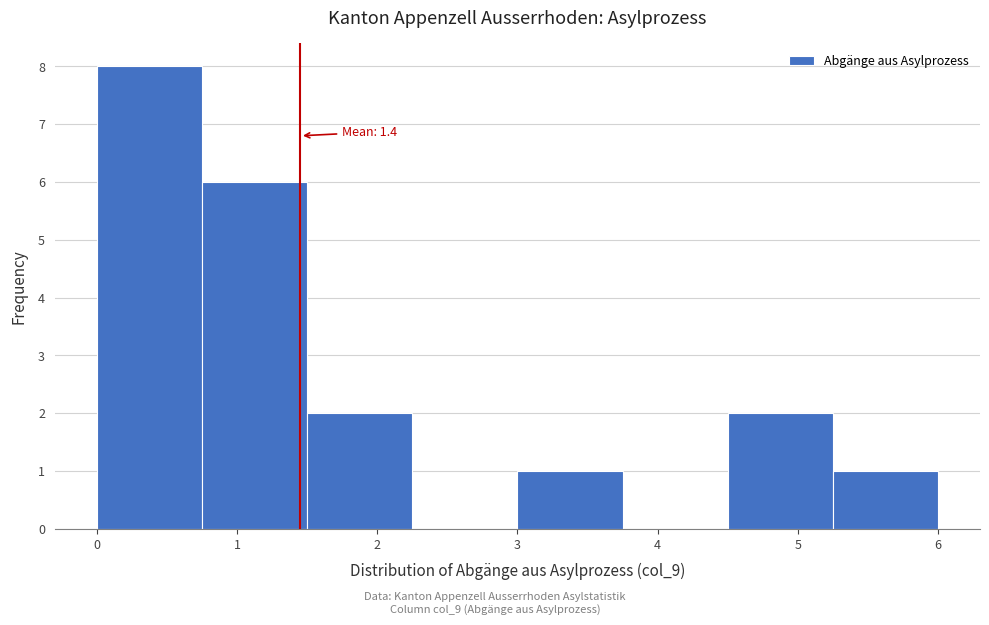

Over which range of the x-axis is the bar tallest?

0.00 to 0.75